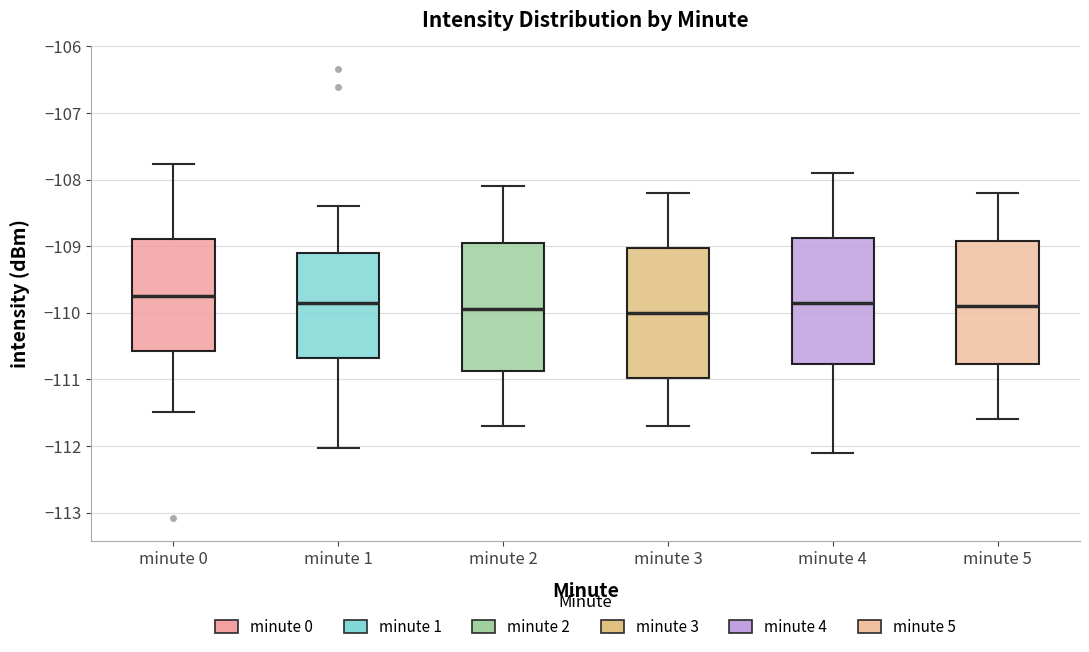

Reading left to right, read every box against the y-axis: the position of its median line, the range the box covers, and the ends of its whiskers. The values are not printed on the chart, so give them approximately, as read against the axis.

minute 0: median -109.7, box -110.6 to -108.9, whiskers -111.5 to -107.8
minute 1: median -109.9, box -110.7 to -109.1, whiskers -112.0 to -108.4
minute 2: median -109.9, box -110.9 to -108.9, whiskers -111.7 to -108.1
minute 3: median -110.0, box -111.0 to -109.0, whiskers -111.7 to -108.2
minute 4: median -109.8, box -110.8 to -108.9, whiskers -112.1 to -107.9
minute 5: median -109.9, box -110.8 to -108.9, whiskers -111.6 to -108.2